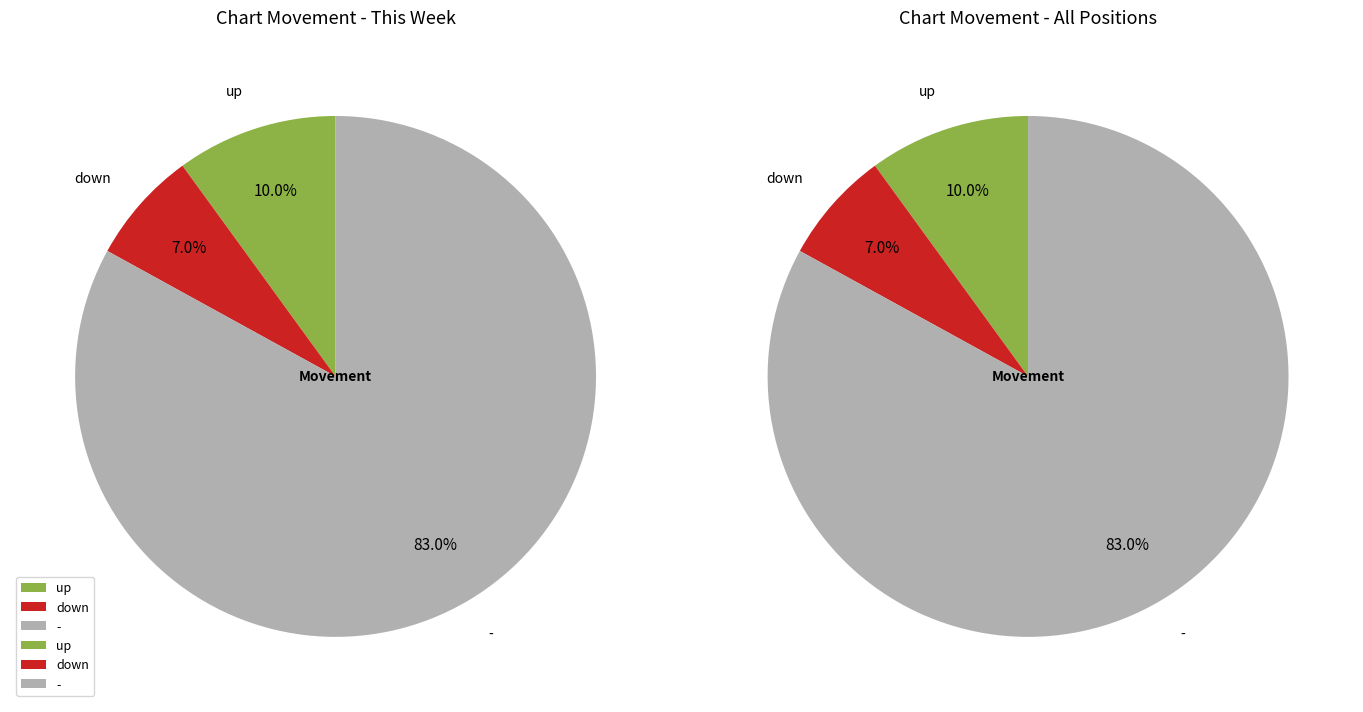

Is it true that down is 7% of the pie?

True